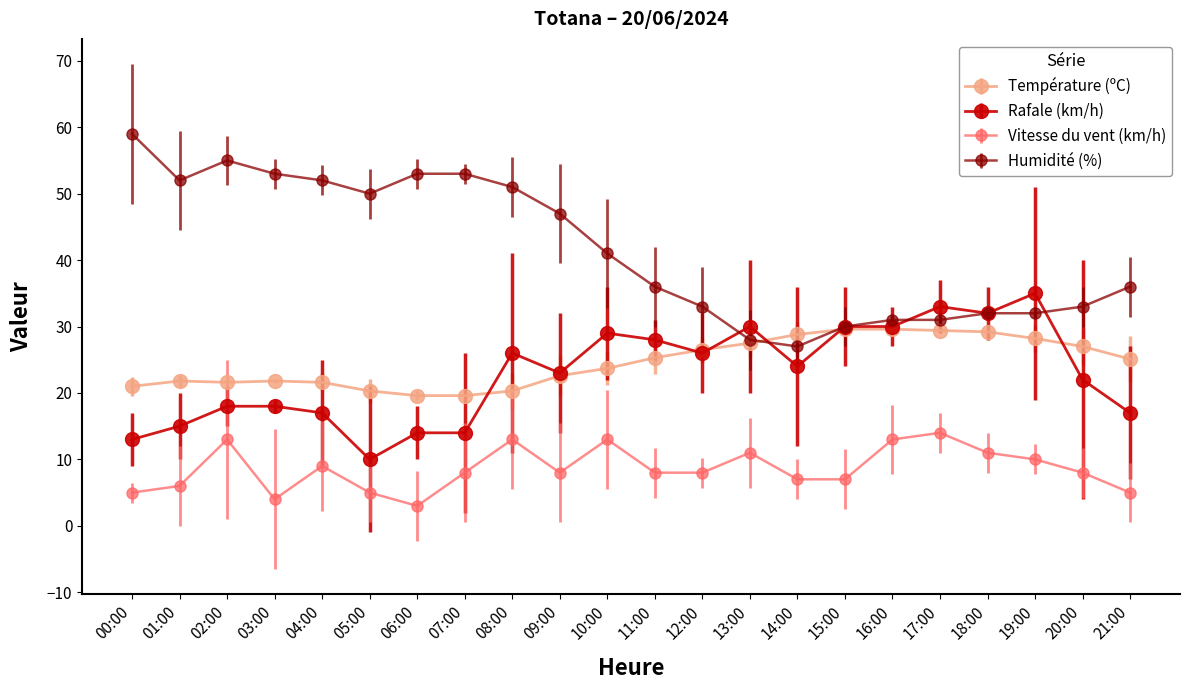

Which label corresponds to the largest value in the chart?

00:00